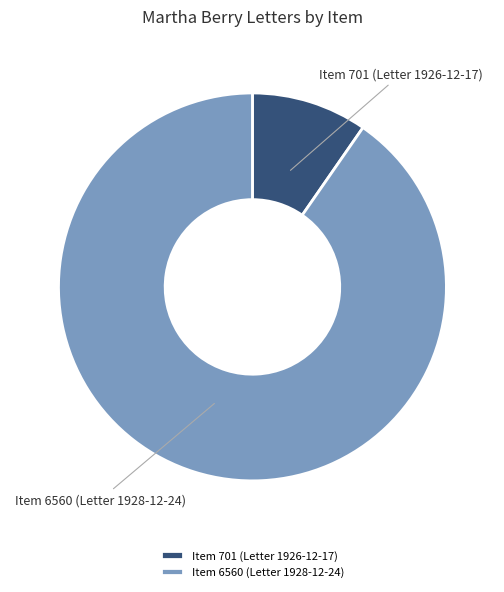

To the nearest percent, what portion does Item 701 (Letter 1926-12-17) represent?

10%